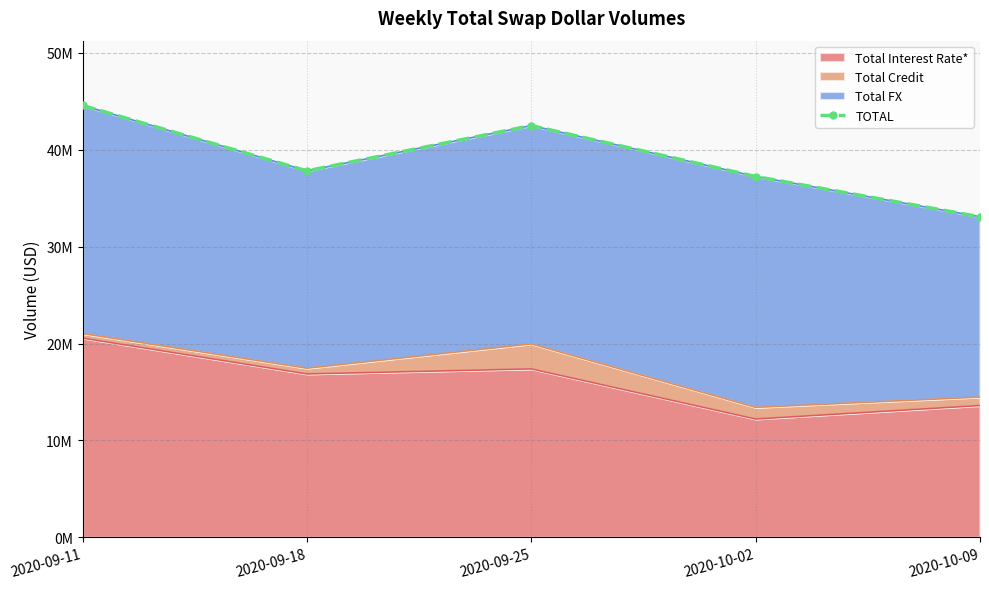

What is the value of the 3rd point from the left?

42497468